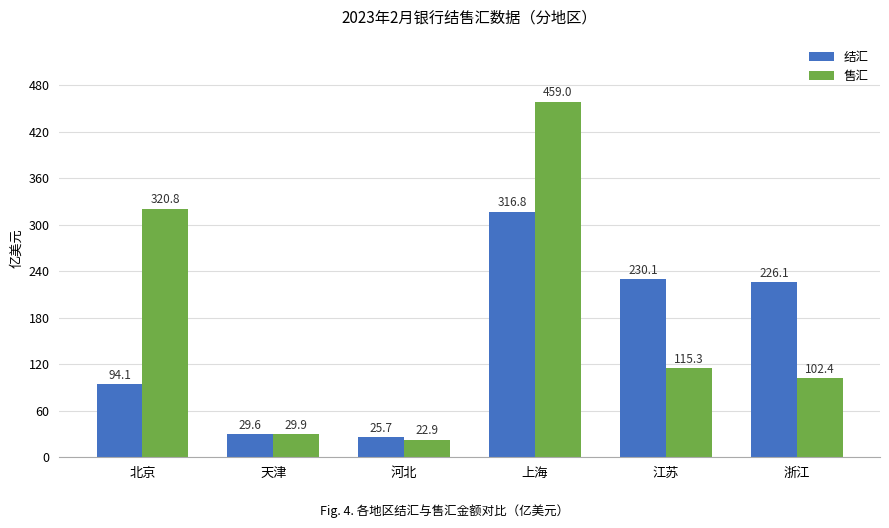

The value of 售汇 at 天津 is 29.9. True or false?

True